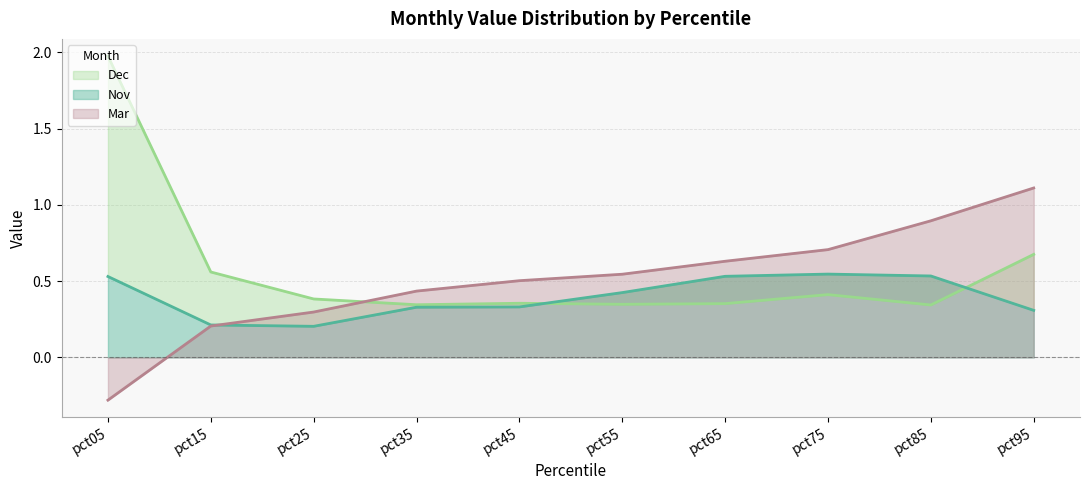

How many data points does each series have?

10